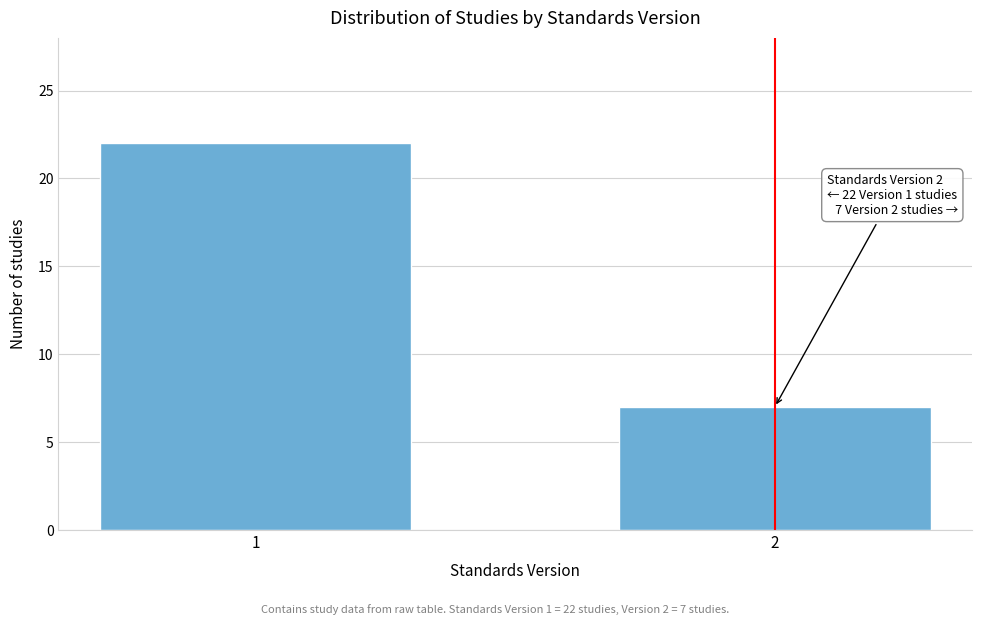

Reading left to right, what are all the values shown in this chart?

22	7